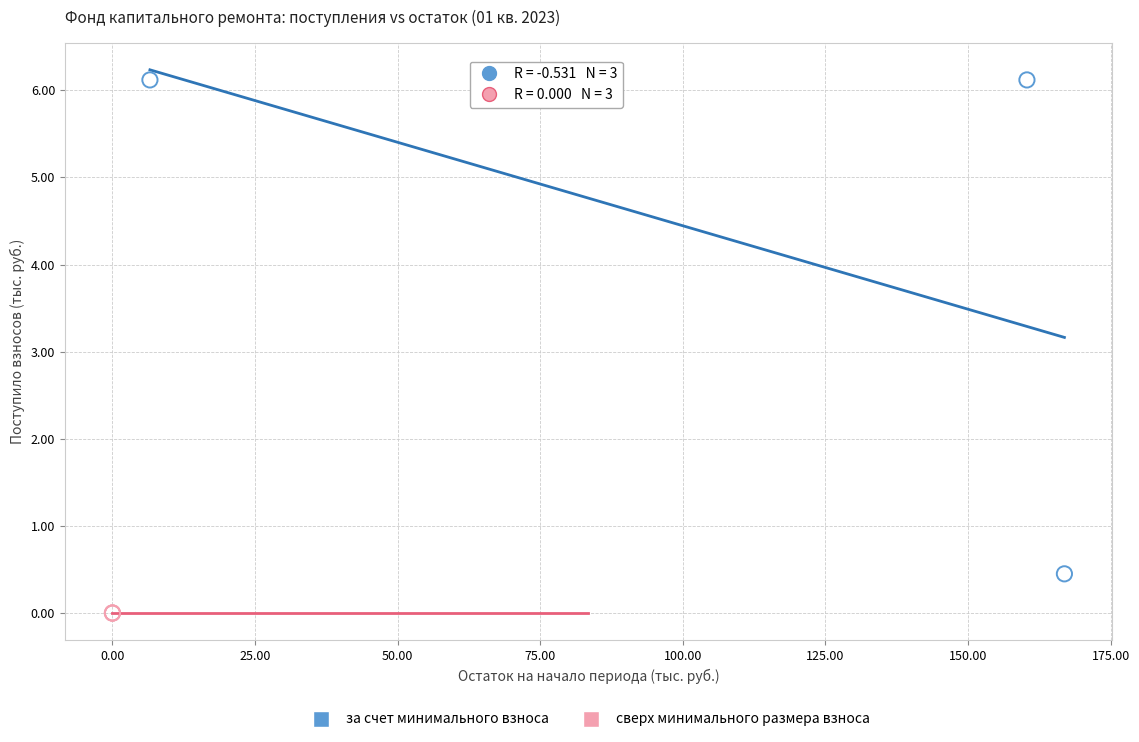

Which series contains the highest Y value?

за счет минимального взноса